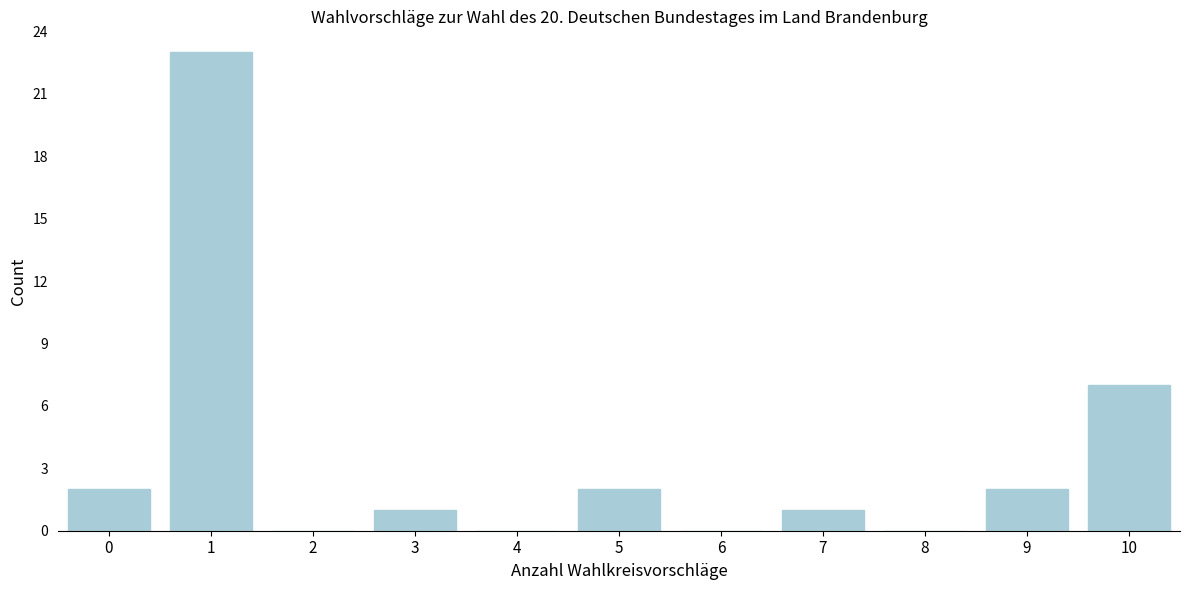

Reading right to left, list all the values displayed in this chart.

10=7	9=2	8=0	7=1	6=0	5=2	4=0	3=1	2=0	1=23	0=2